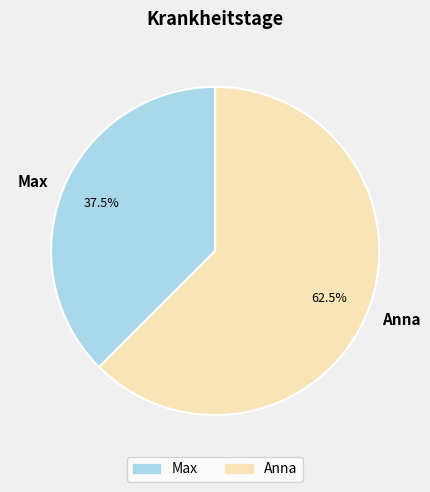

The Anna slice represents 50% of the pie. True or false?

False